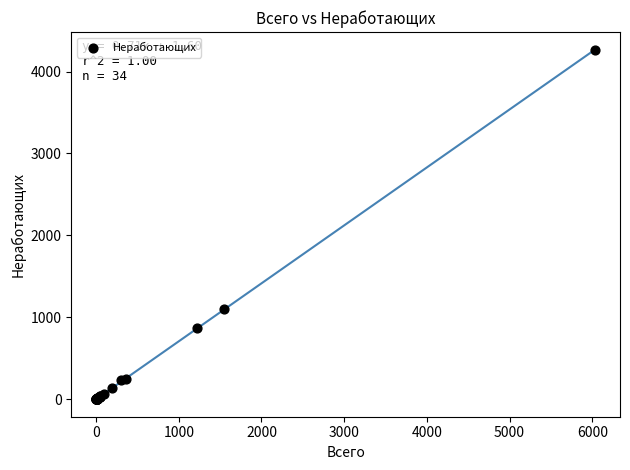

What Y value in the scatter plot is closest to 2133?

1097